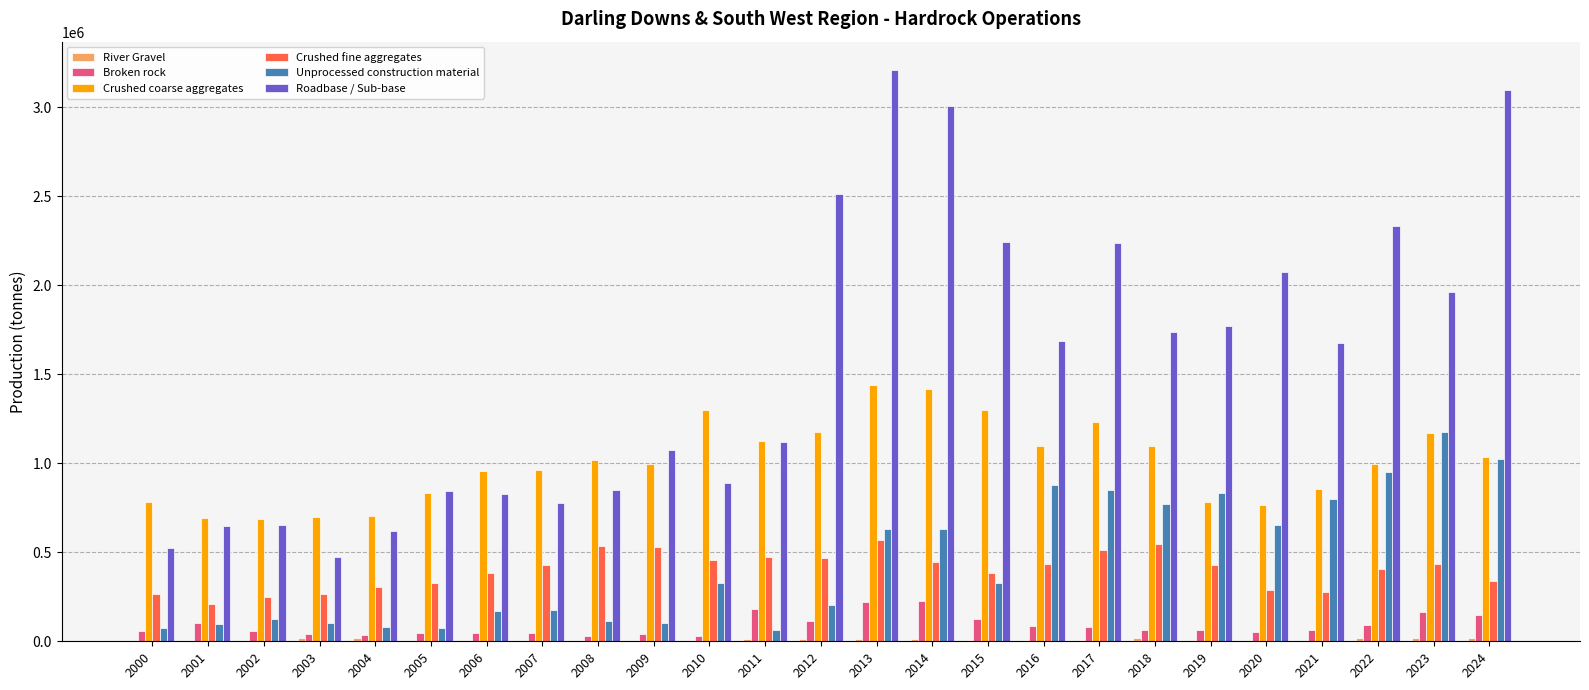

The value of Unprocessed construction material at 2016 is 254719. True or false?

False